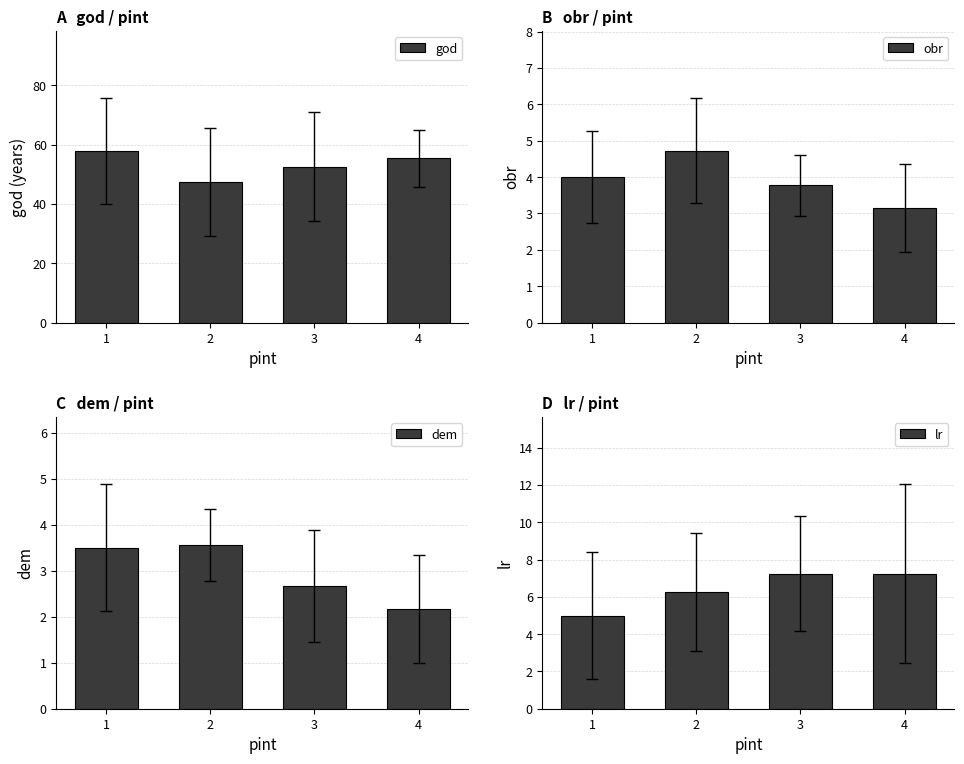

What is the difference between the maximum and minimum values in the obr series?

1.6